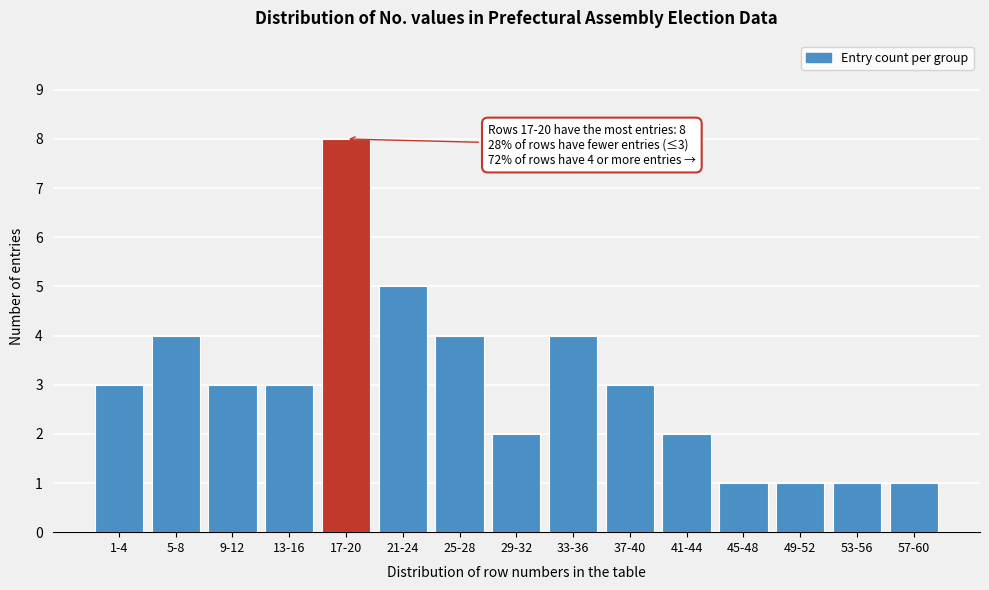

Reading left to right, list all the values displayed in this chart.

3	4	3	3	8	5	4	2	4	3	2	1	1	1	1